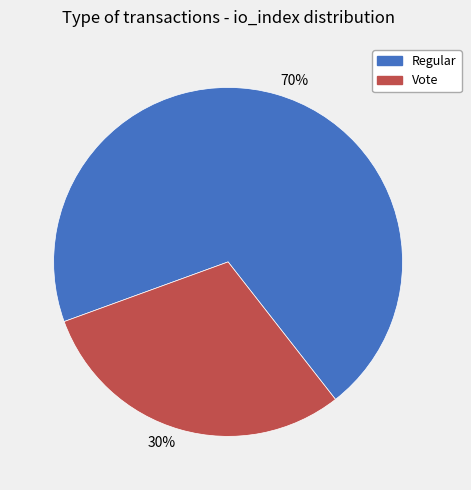

Which category has the smallest portion of the pie?

30%